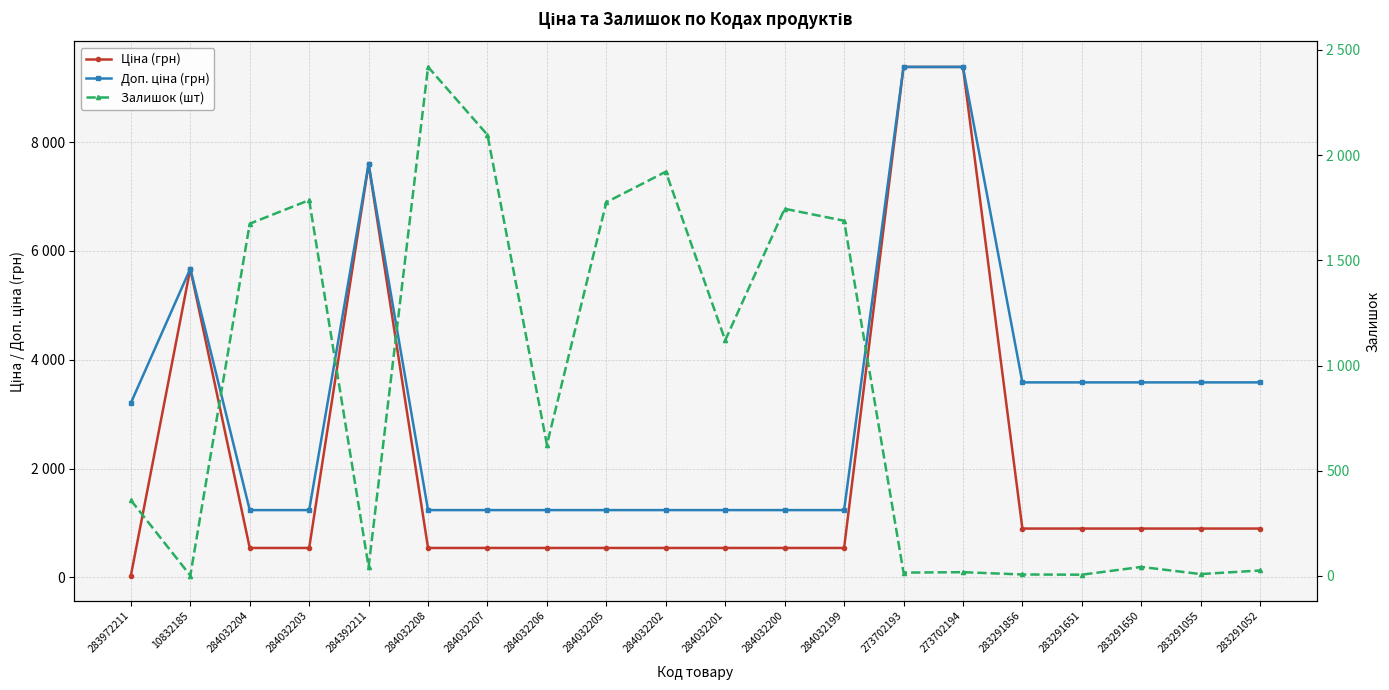

Rank the series by their maximum value, from lowest to highest.

Залишок (шт), Ціна (грн), Доп. ціна (грн)